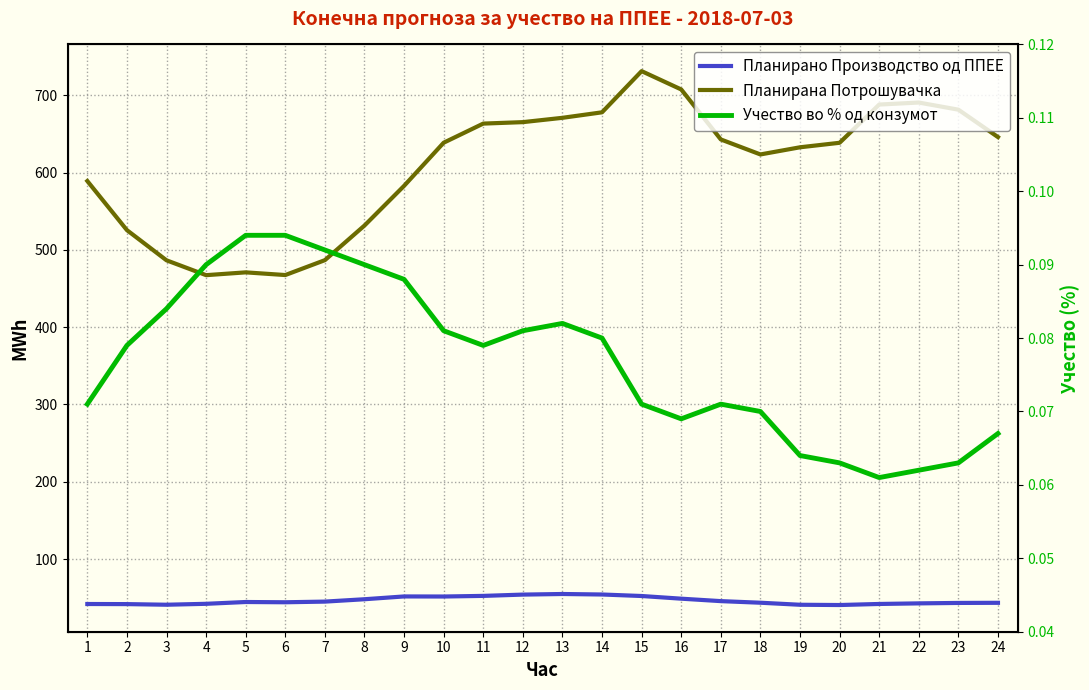

List the labels in order of Учество во % од конзумот value, smallest first.

21, 22, 20, 23, 19, 24, 16, 18, 1, 15, 17, 2, 11, 14, 10, 12, 13, 3, 9, 4, 8, 7, 5, 6